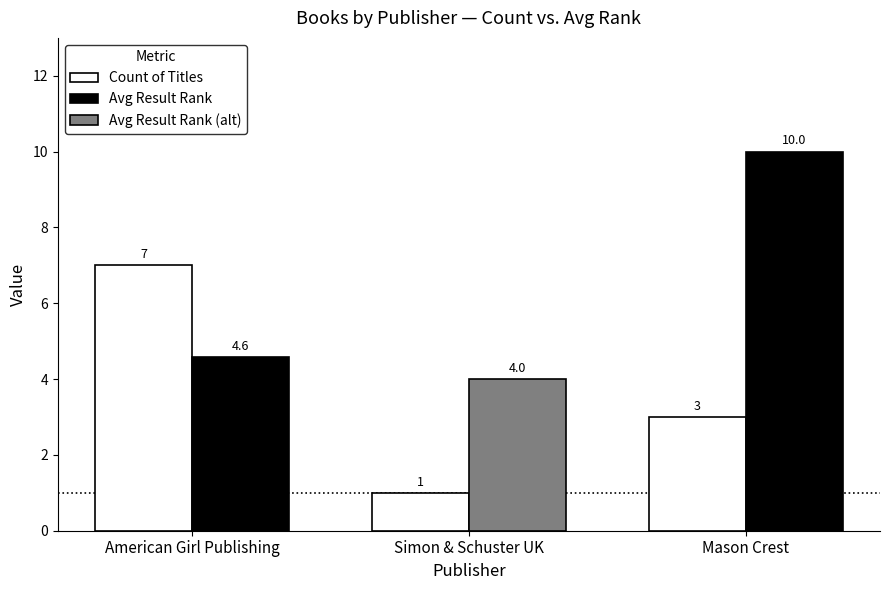

What is the label of the 1st bar from the left?

American Girl Publishing